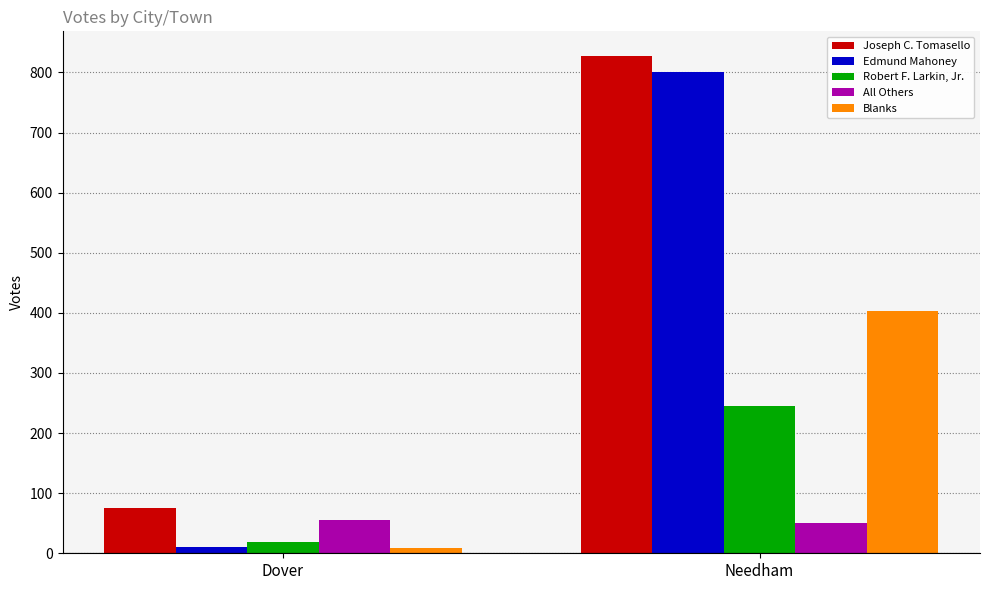

At which category is the sum across all series the highest?

Needham